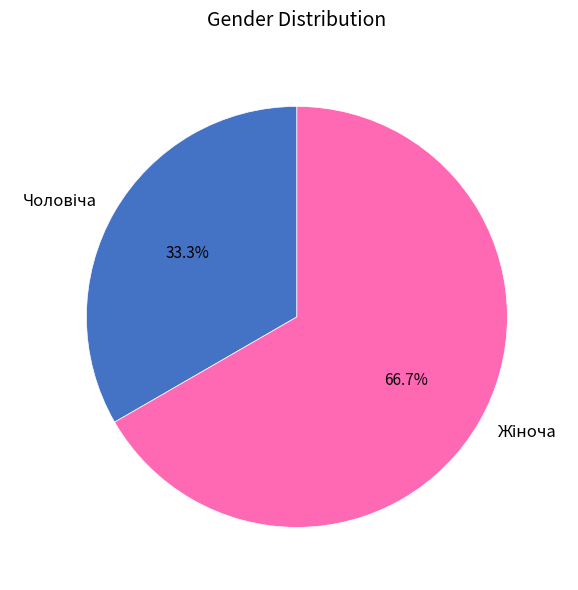

Is there a majority slice in this chart?

Yes